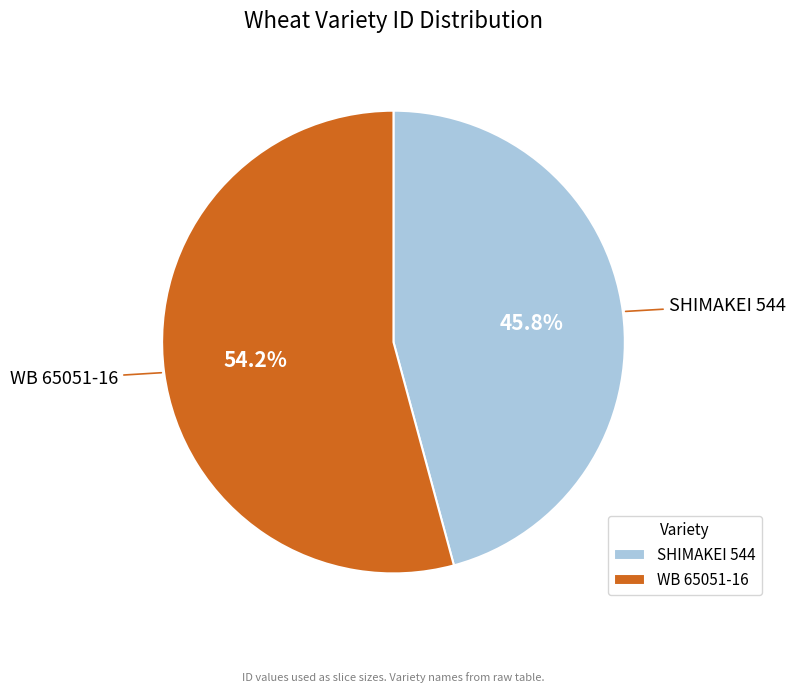

What percentage is the WB 65051-16 slice, to the nearest percent?

54%